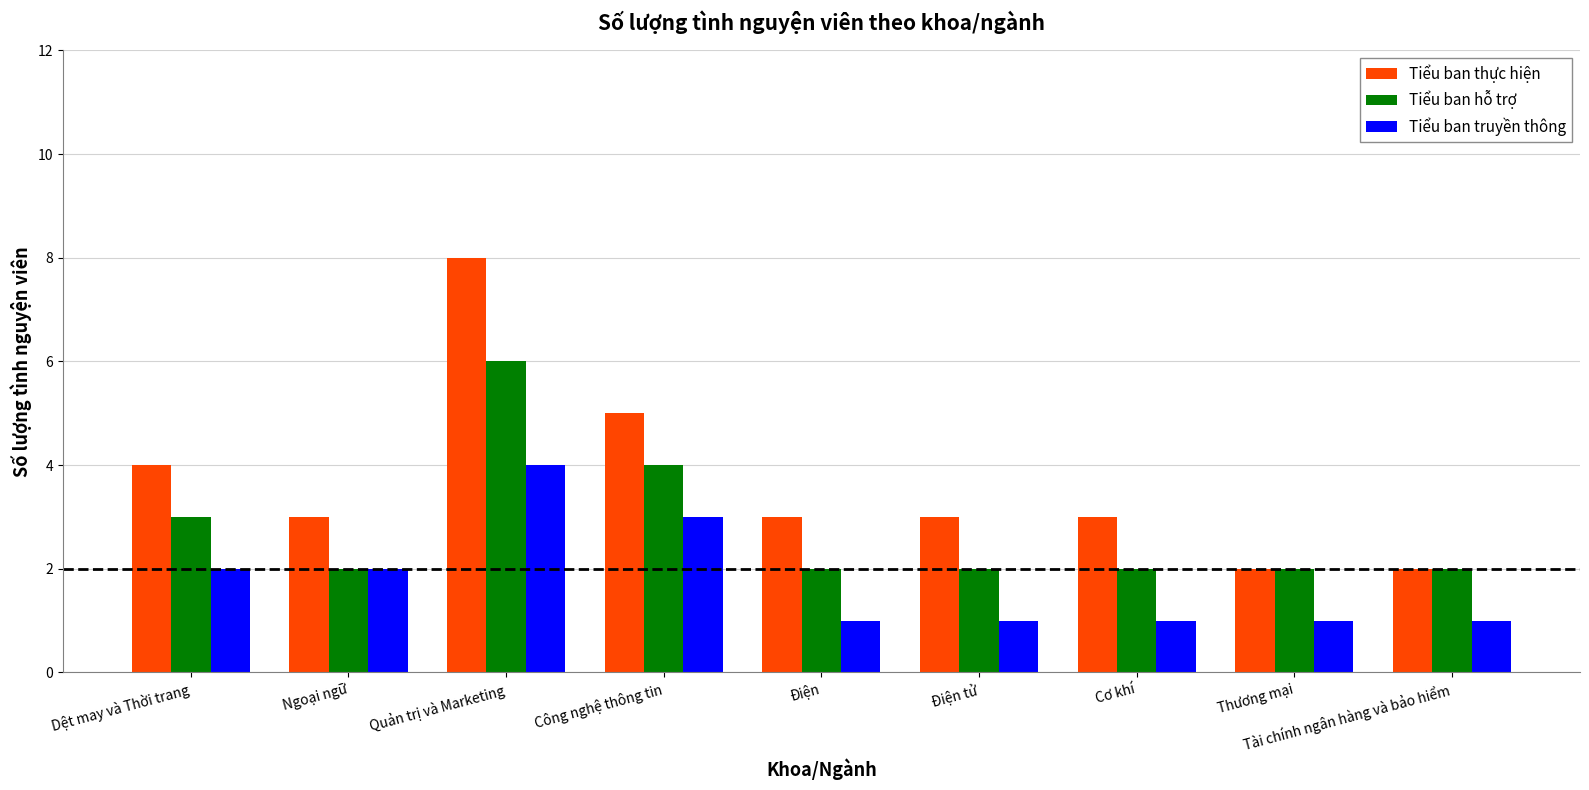

The value of Tiểu ban hỗ trợ at Công nghệ thông tin is 6. True or false?

False